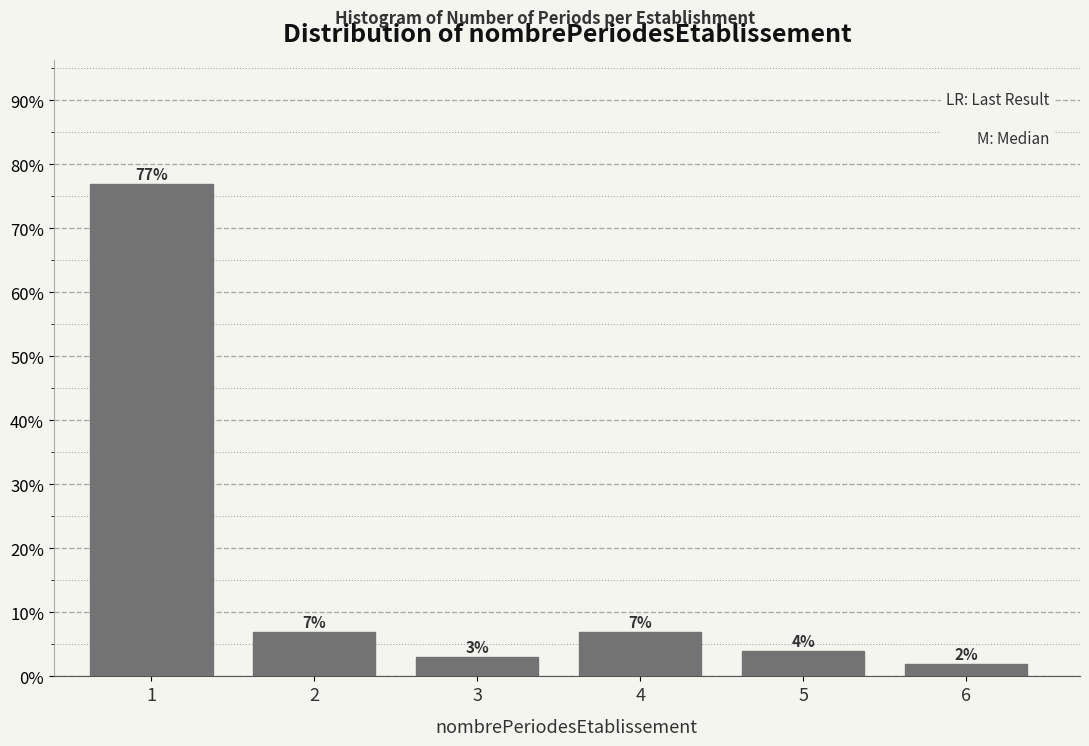

Reading right to left, transcribe all the data shown in this chart.

6=2.0	5=4.0	4=7.0	3=3.0	2=7.0	1=77.0